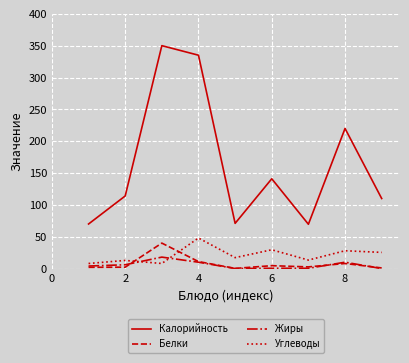

Which series has the largest range (max minus min)?

Калорийность